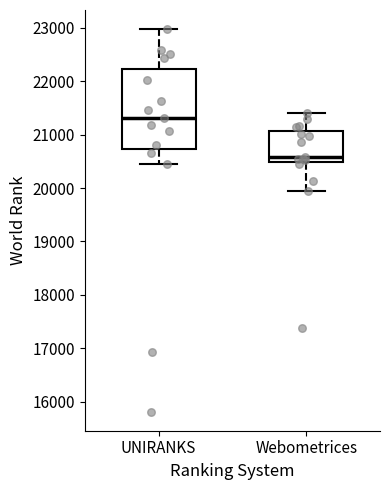

Reading left to right, transcribe this box plot: for each box, give where its median line is, the range the box spans, and where its two whiskers end, as read against the y-axis. The values are not printed on the chart, so give them approximately, as read against the axis.

UNIRANKS: median 21300, box 20700 to 22200, whiskers 20400 to 23000
Webometrices: median 20600, box 20500 to 21100, whiskers 19900 to 21400